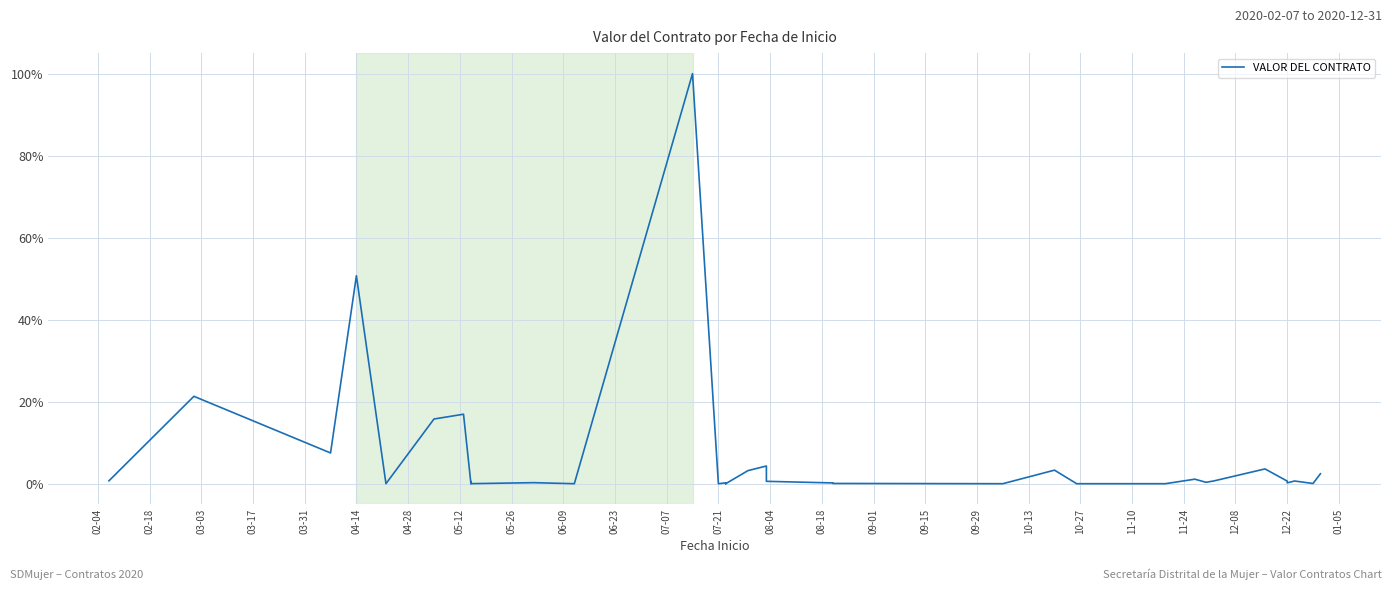

What is the average value?

6.2